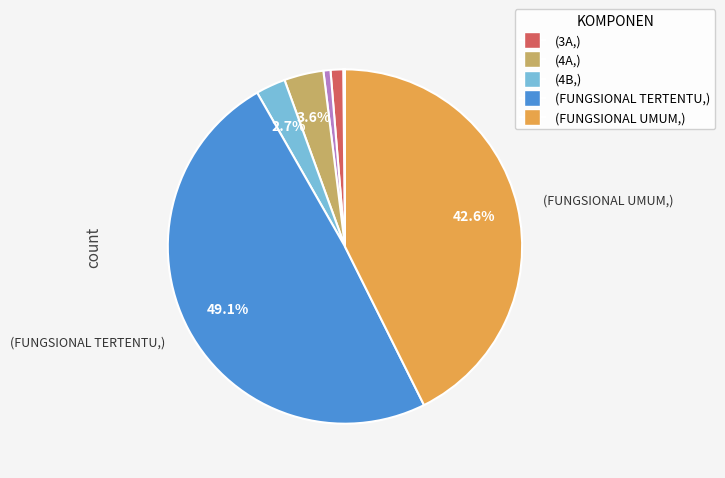

Is there a majority slice in this chart?

No